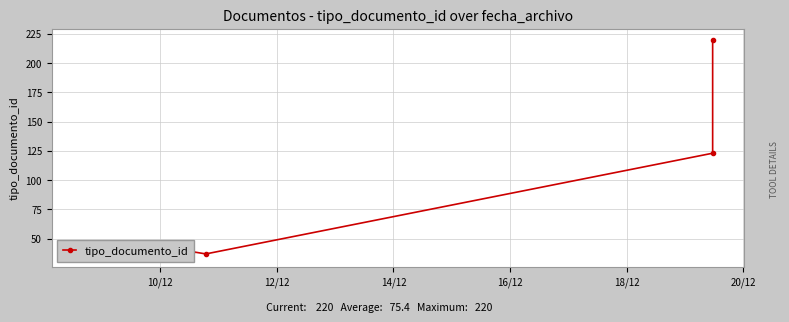

Is it true that the value at 10/12 is 23?

False